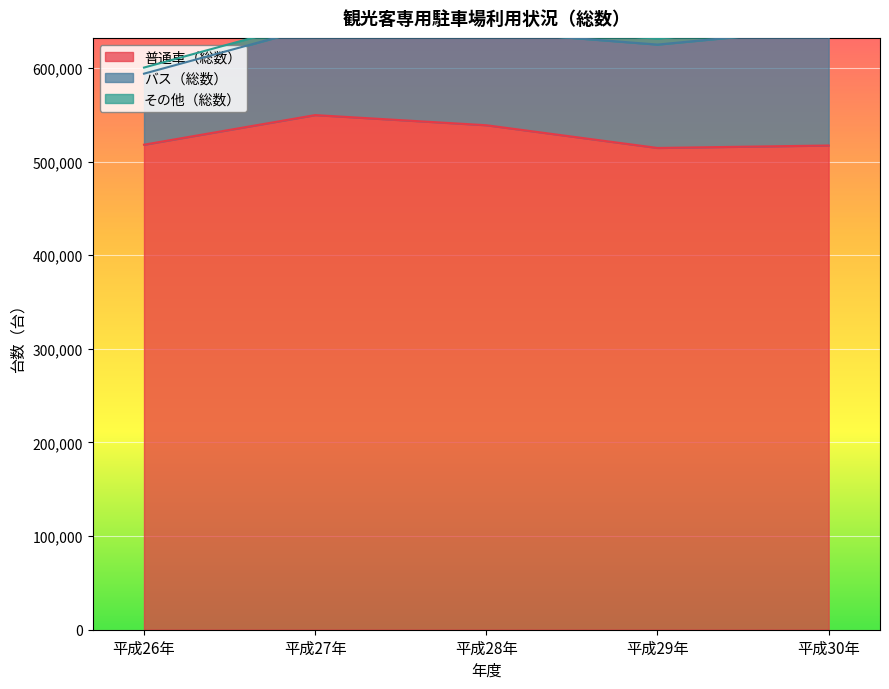

What is the value of the その他（総数） point at the 3rd from the left?

6303